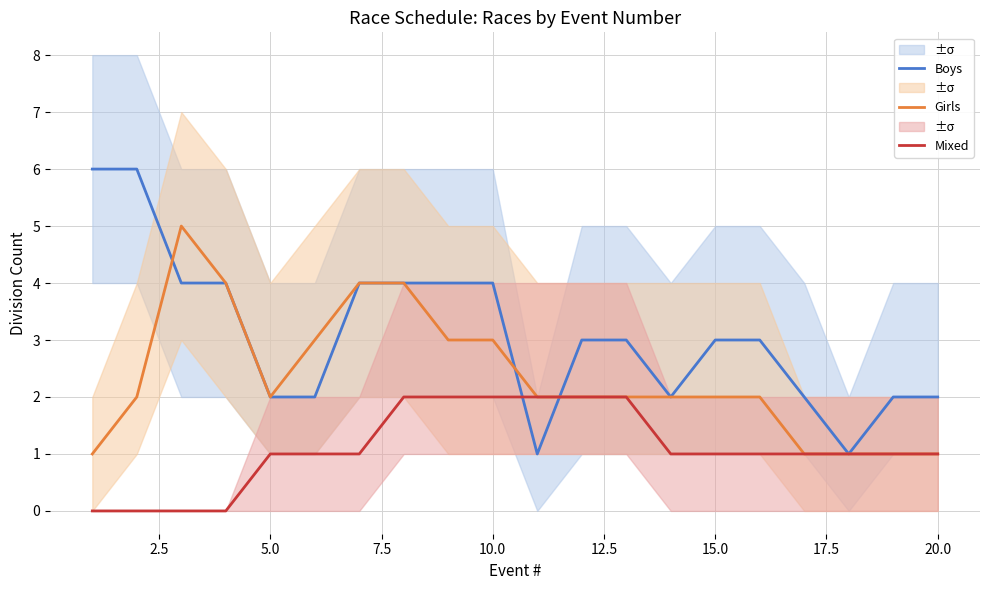

Reading left to right, transcribe all the data shown in this chart.

Boys: 6	6	4	4	2	2	4	4	4	4	1	3	3	2	3	3	2	1	2	2
Girls: 1	2	5	4	2	3	4	4	3	3	2	2	2	2	2	2	1	1	1	1
Mixed: 0	0	0	0	1	1	1	2	2	2	2	2	2	1	1	1	1	1	1	1